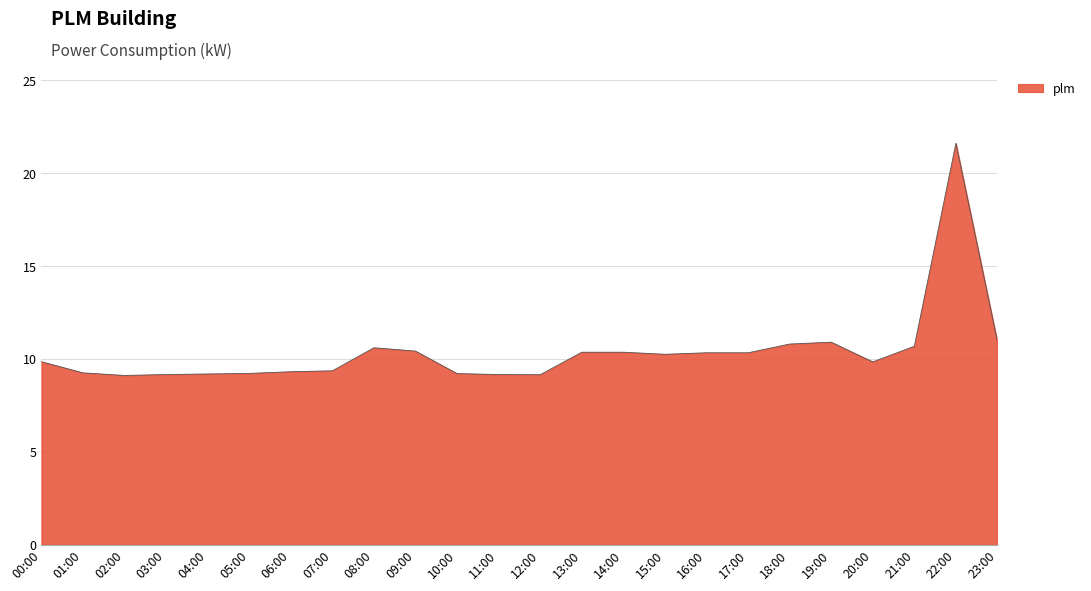

What is the change in value from 02:00 to 08:00?

+1.5